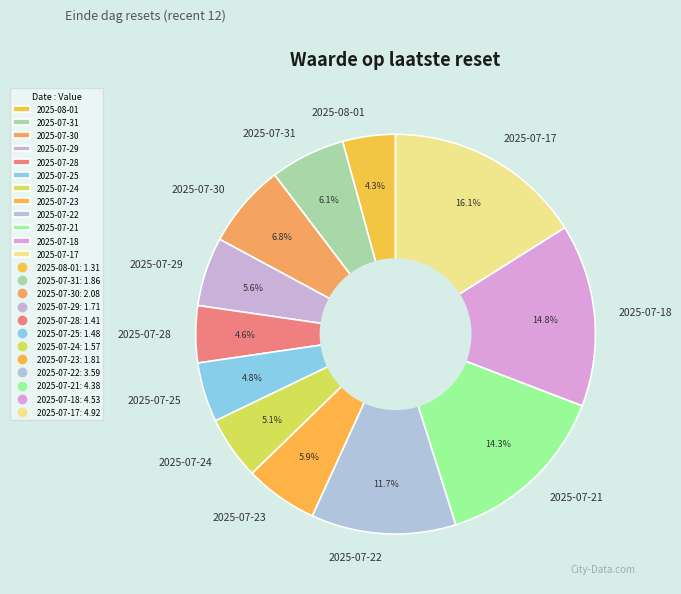

Is there a majority slice in this chart?

No